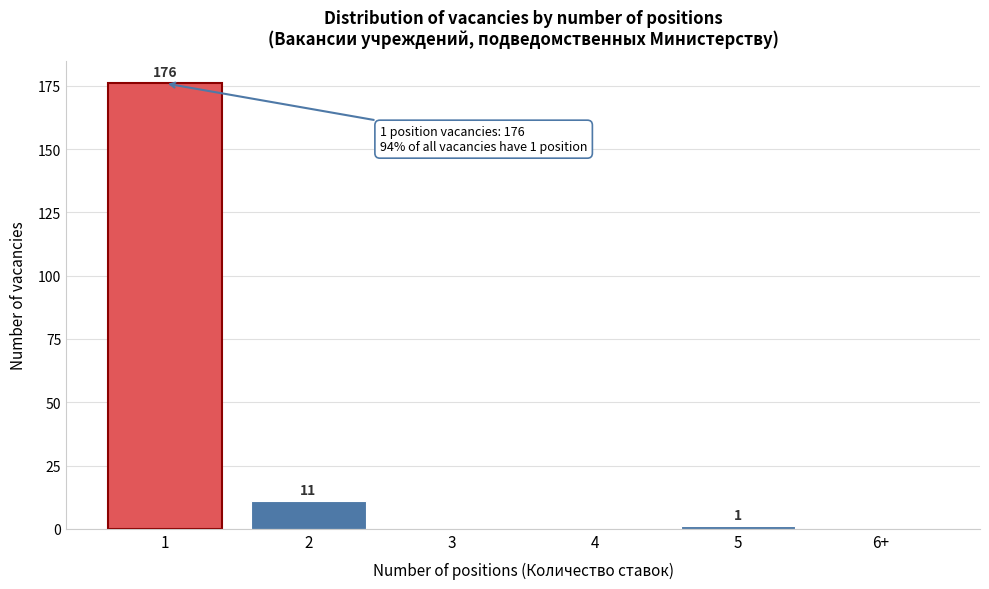

Reading left to right, list all the values displayed in this chart.

1=176	2=11	3=0	4=0	5=1	6+=0